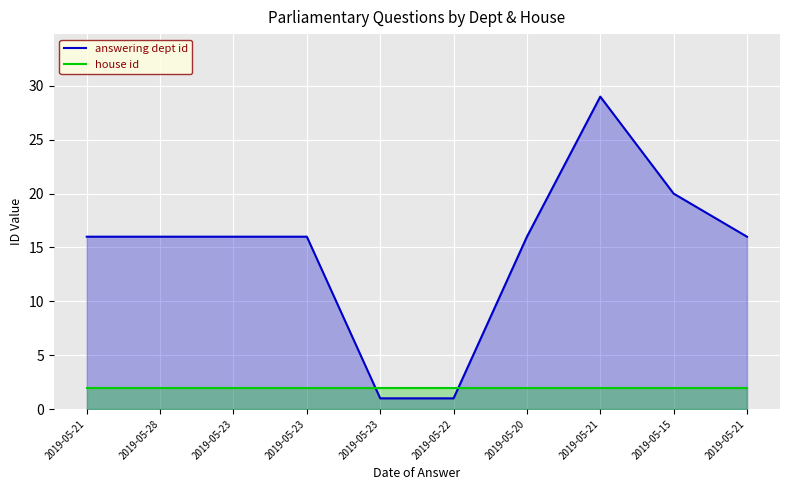

Reading left to right, transcribe all the data shown in this chart.

answering dept id: 16	16	16	16	1	1	16	29	20	16
house id: 2	2	2	2	2	2	2	2	2	2